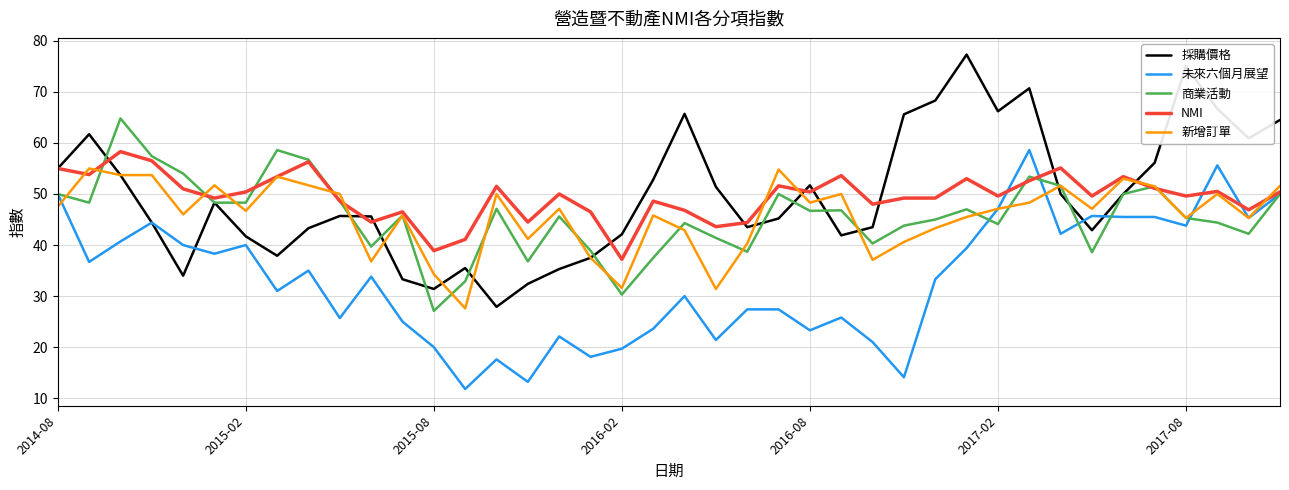

How many lines are shown in the chart?

5